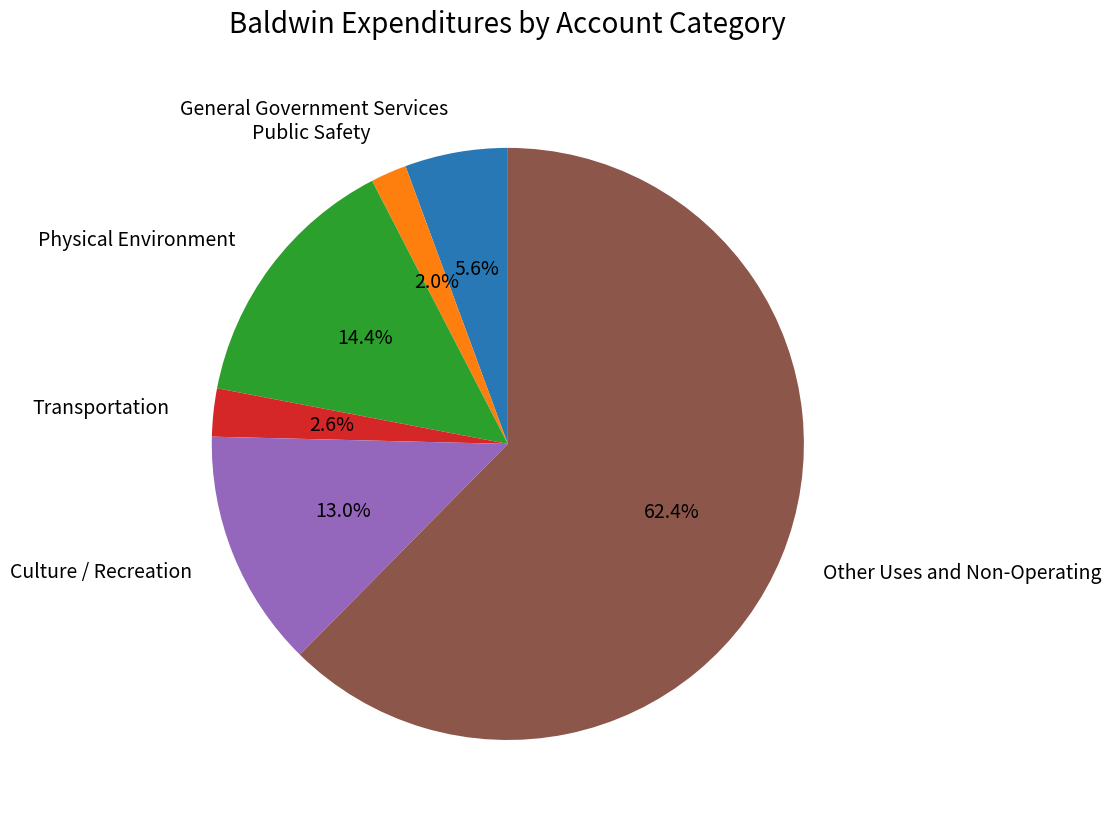

Is there a majority slice in this chart?

Yes